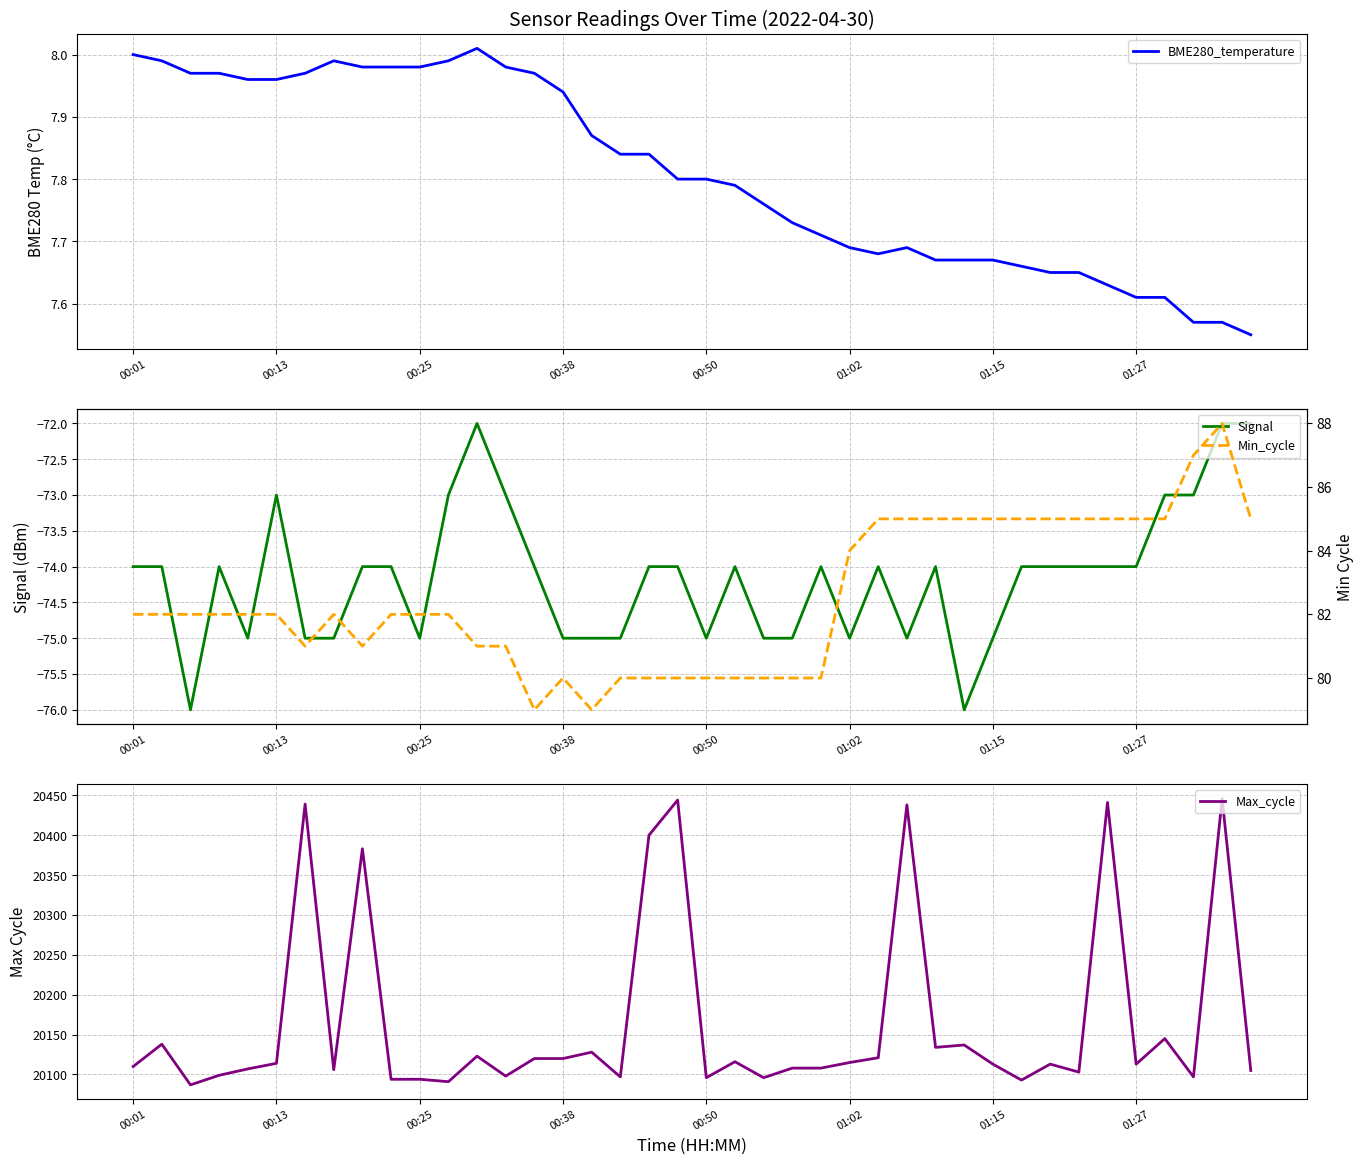

What are all the series names shown in the legend?

BME280_temperature, Signal, Max_cycle, Min_cycle